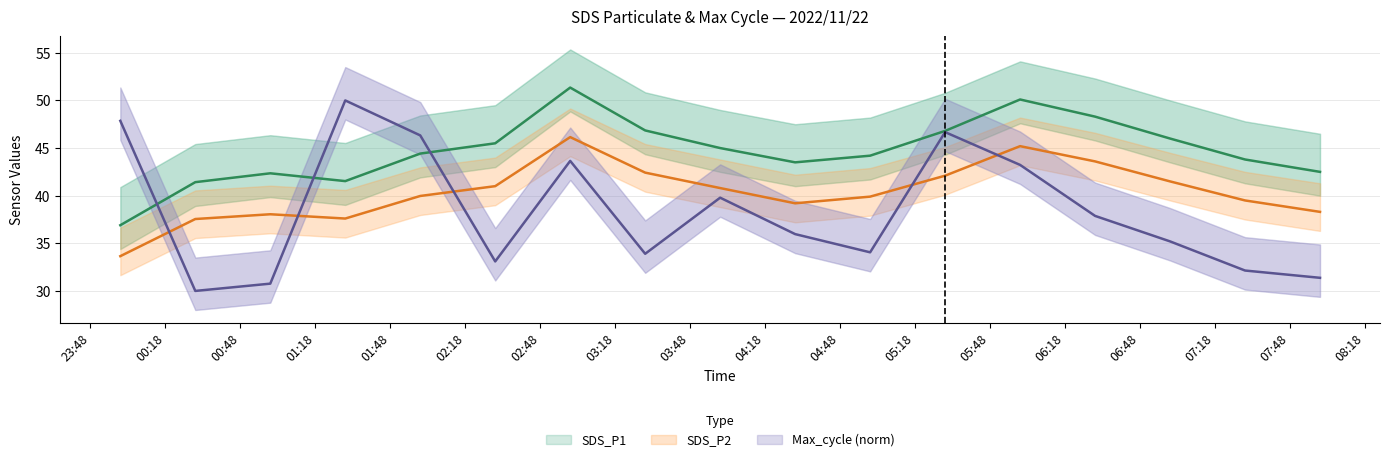

True or false: Max_cycle has a value of 50.0 at Max_cycle.

True